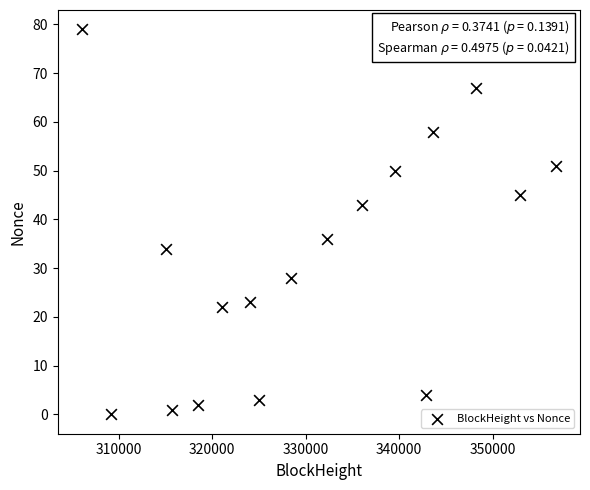

What is the range of X values (max minus min)?

50809